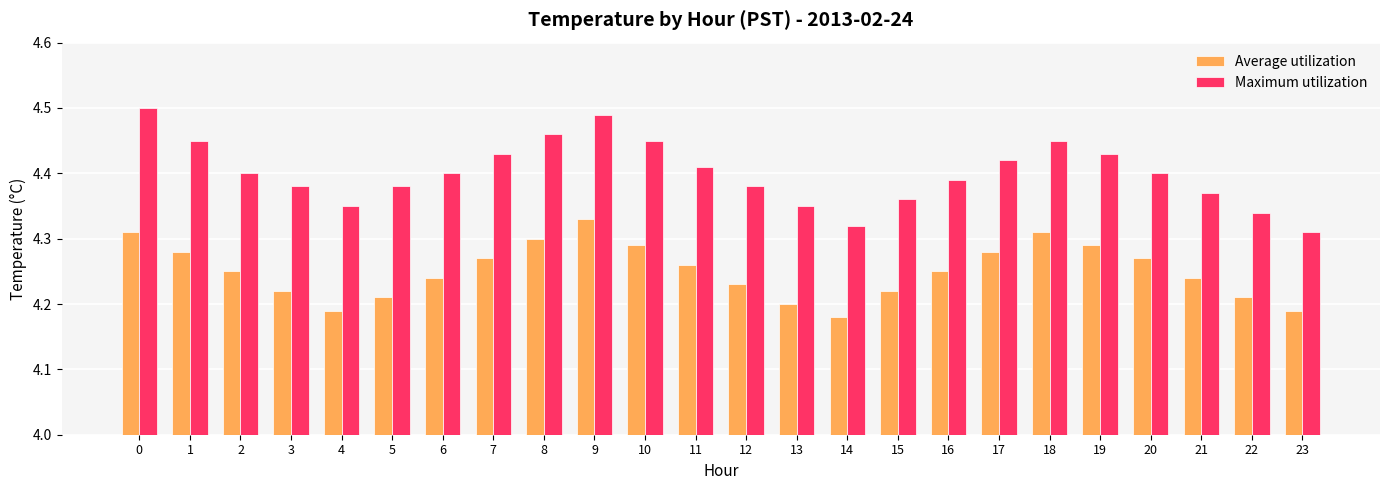

Between 3 and 23, which series saw the biggest shift?

Maximum utilization